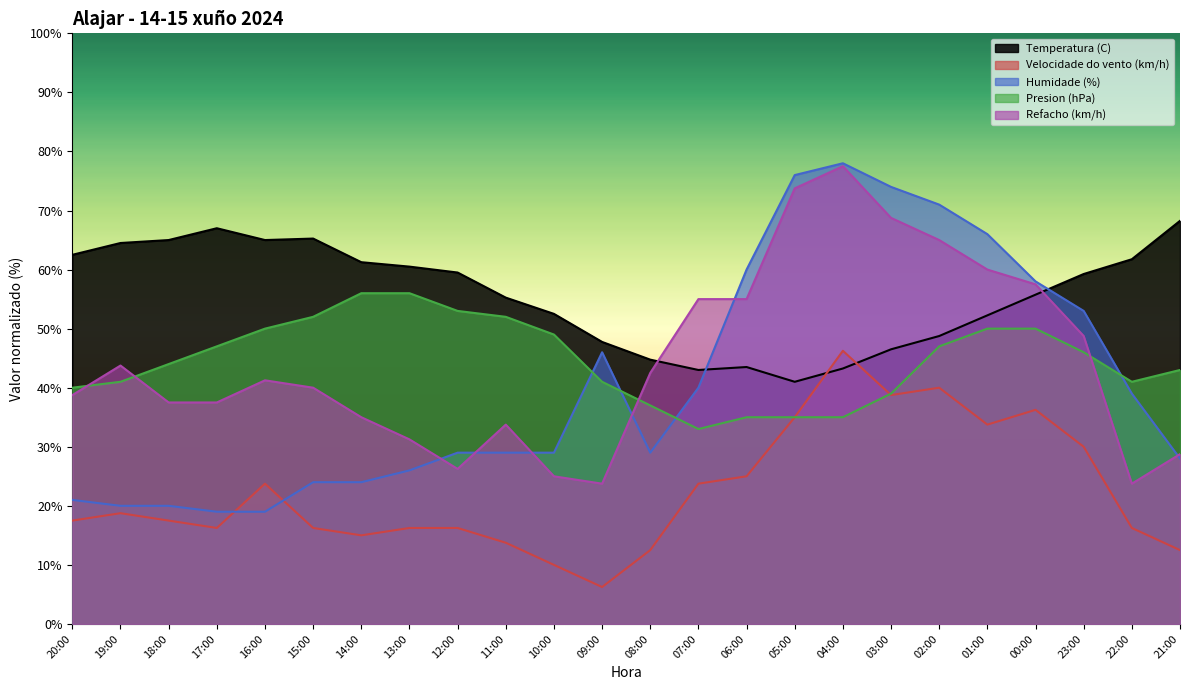

Rank the categories by Humidade (%) value from lowest to highest.

17:00, 16:00, 19:00, 18:00, 20:00, 15:00, 14:00, 13:00, 21:00, 12:00, 11:00, 10:00, 08:00, 22:00, 07:00, 09:00, 23:00, 00:00, 06:00, 01:00, 02:00, 03:00, 05:00, 04:00